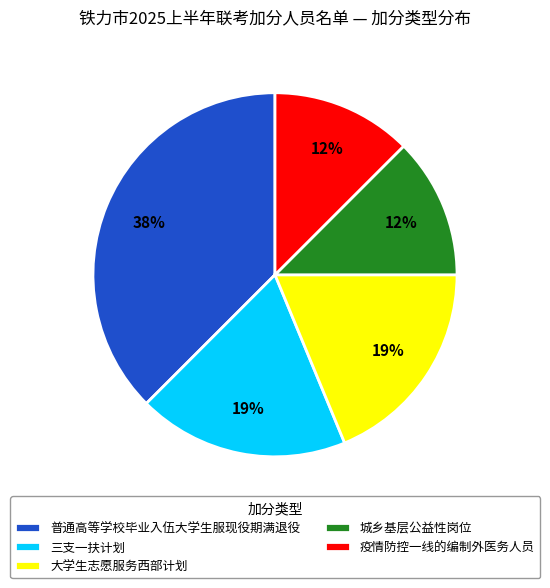

True or false: 疫情防控一线的编制外医务人员 accounts for 1% of the total.

False